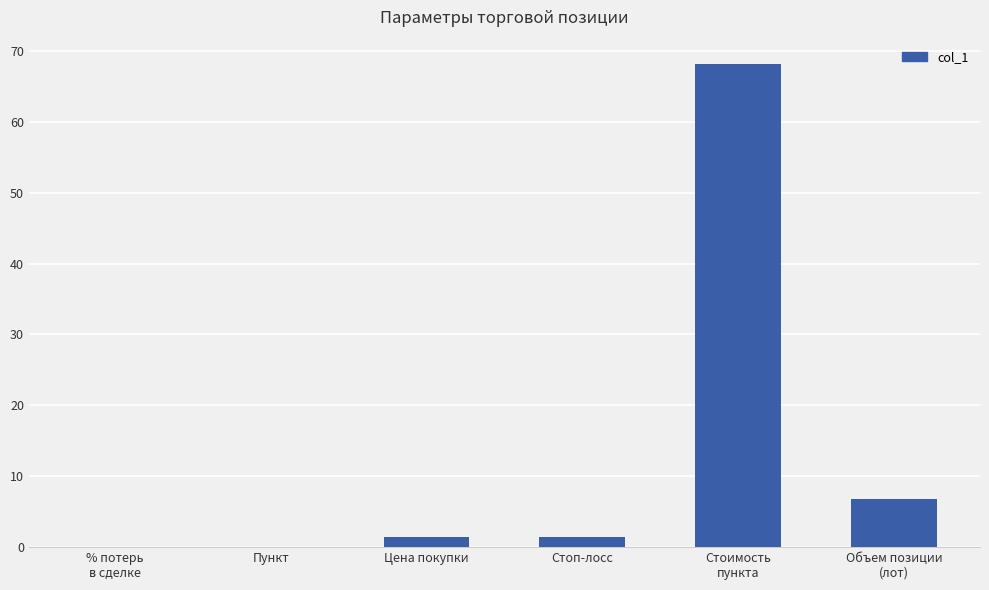

What is the difference between the values at Стоимость
пункта and Объем позиции
(лот)?

61.4